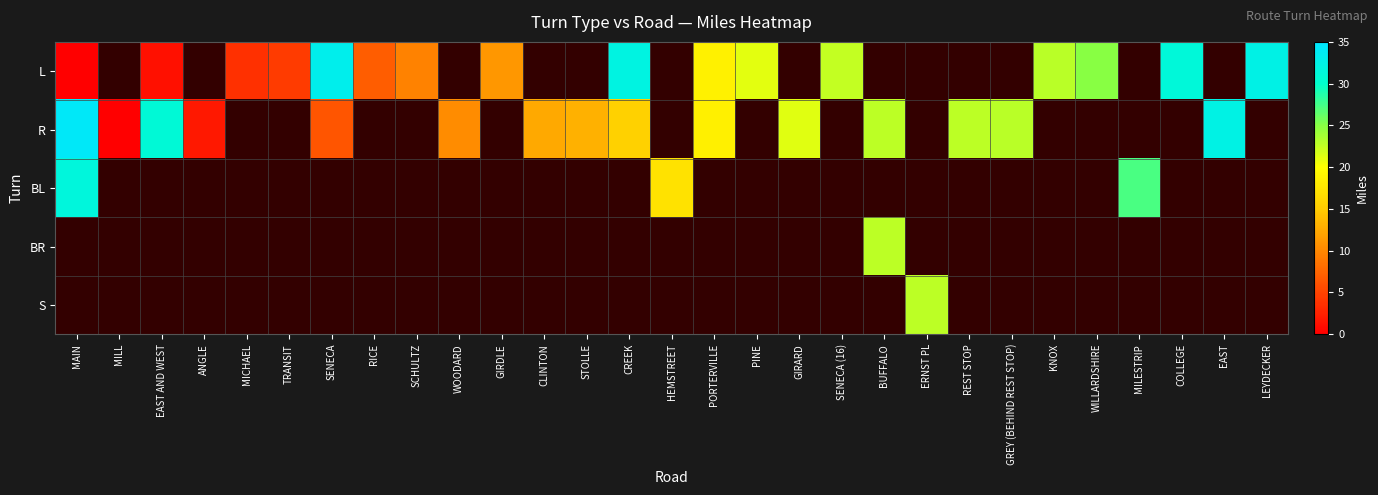

What is the difference between the maximum and minimum values in the BL series?

14.4